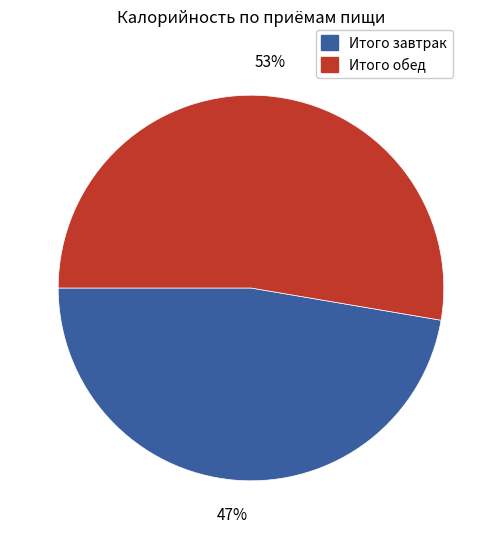

Which category accounts for the majority?

Итого обед